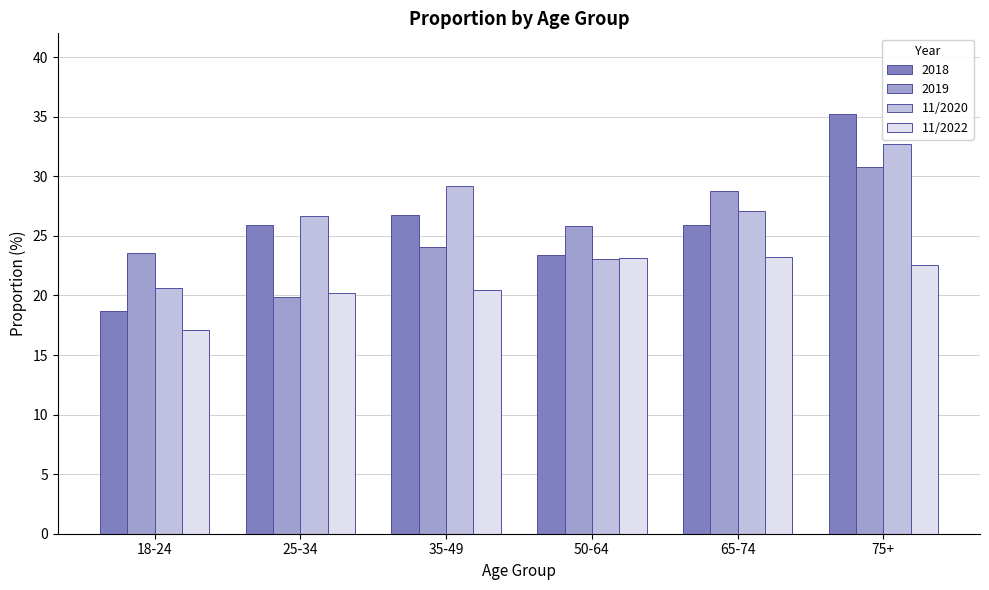

Between 25-34 and 35-49, which series saw the biggest shift?

2019